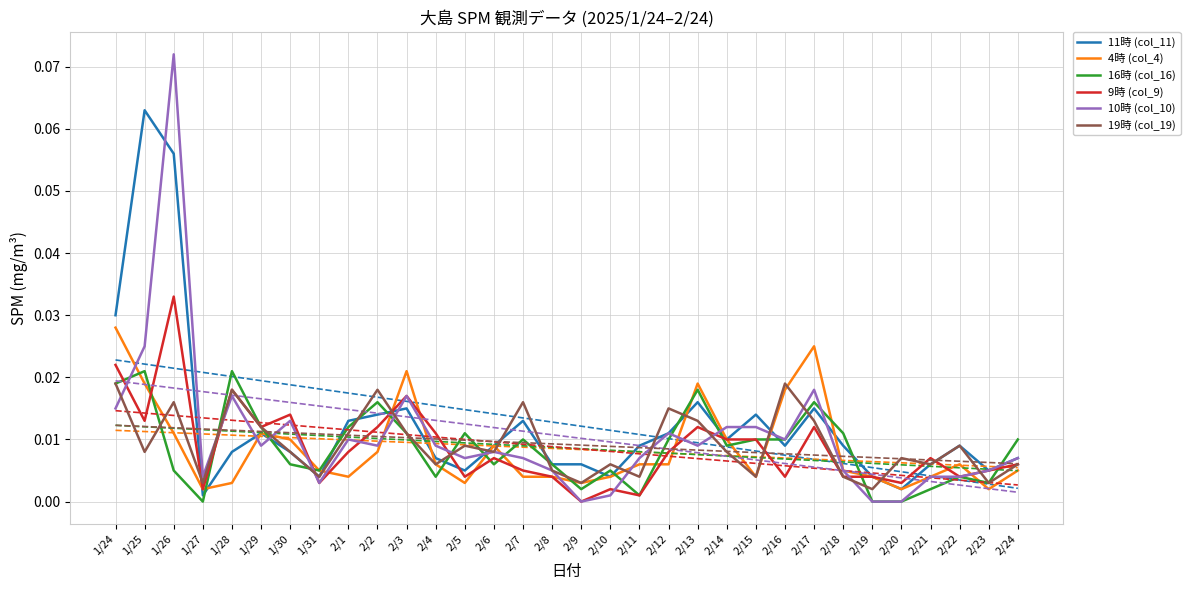

True or false: 4時 (col_4) has a value of 0.0 at 2/22.

False